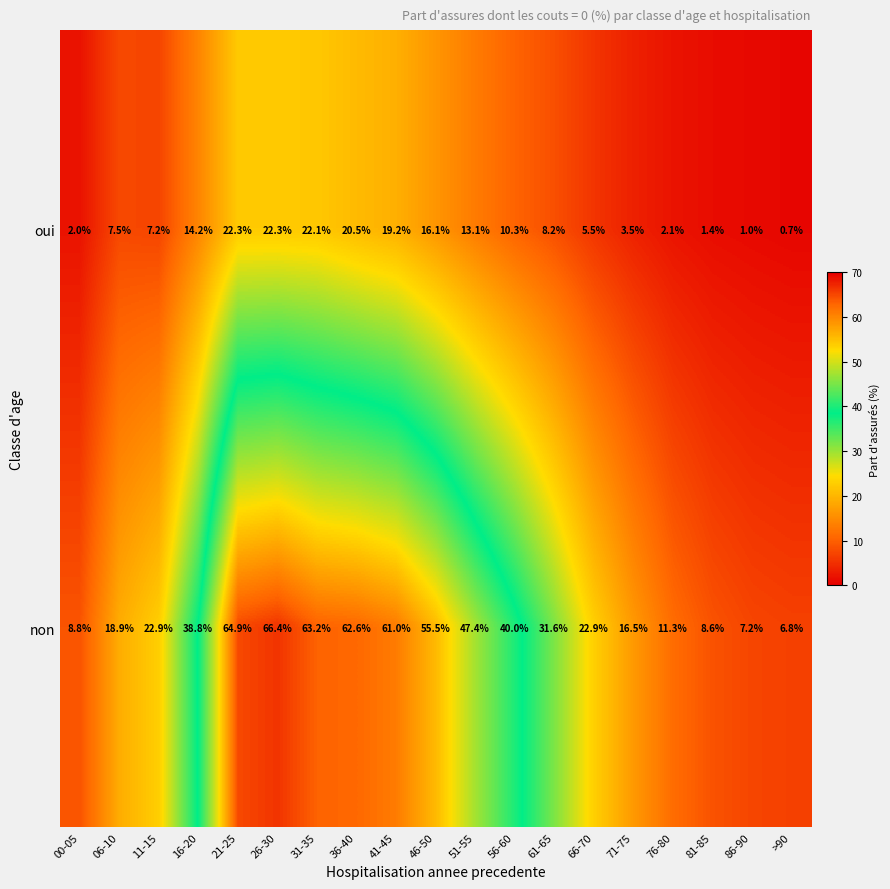

At how many categories does at least one series exceed 8?

17